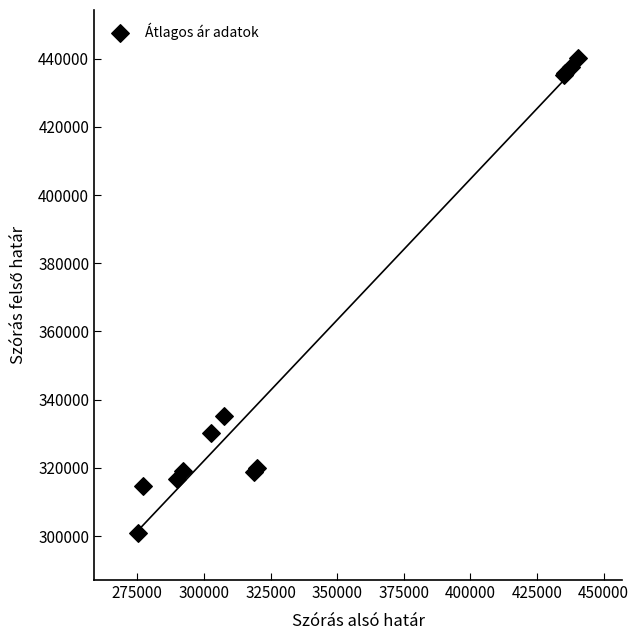

What Y value in the scatter plot is closest to 370681?

335214